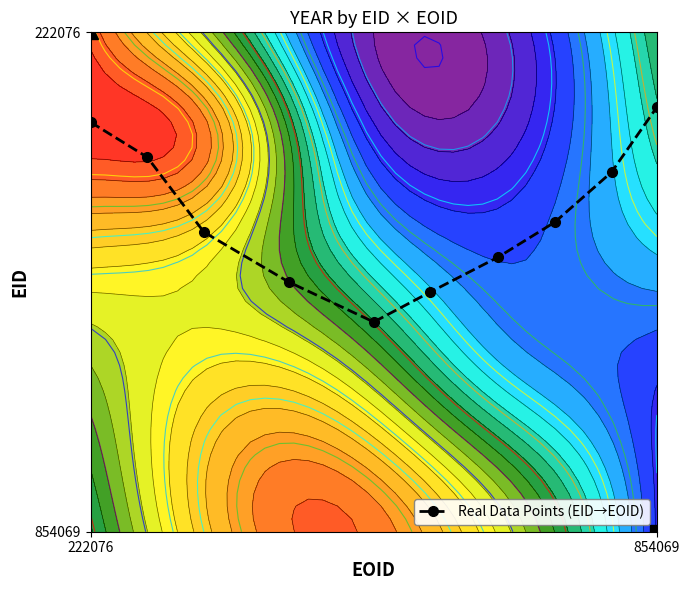

What is the sum of all values?

6.3